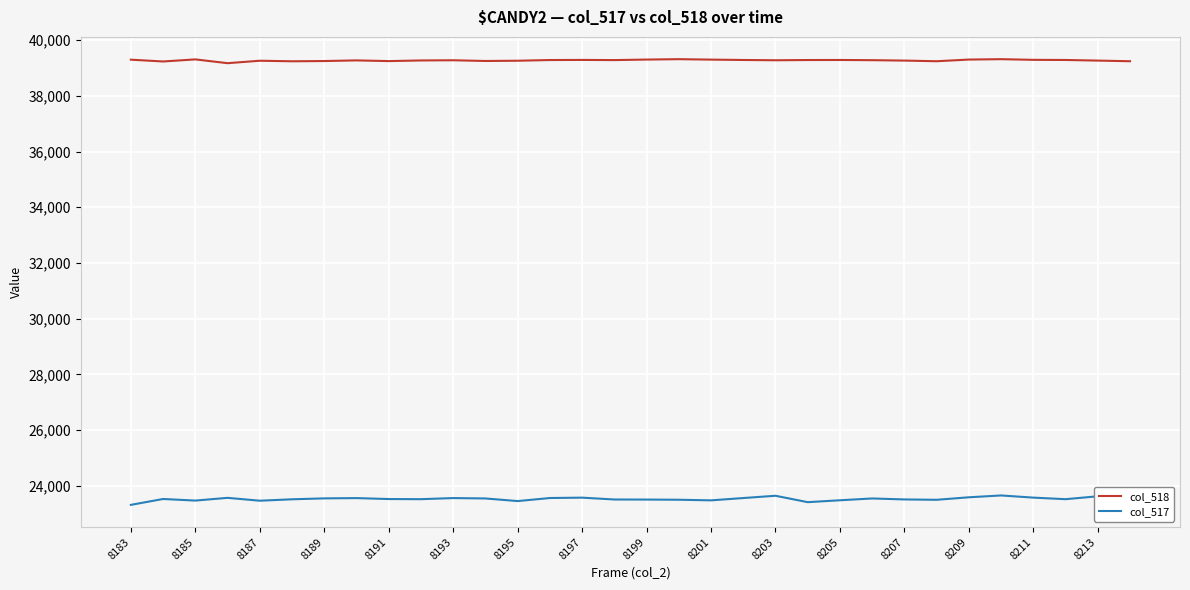

True or false: col_518 and col_517 cross at least once.

False